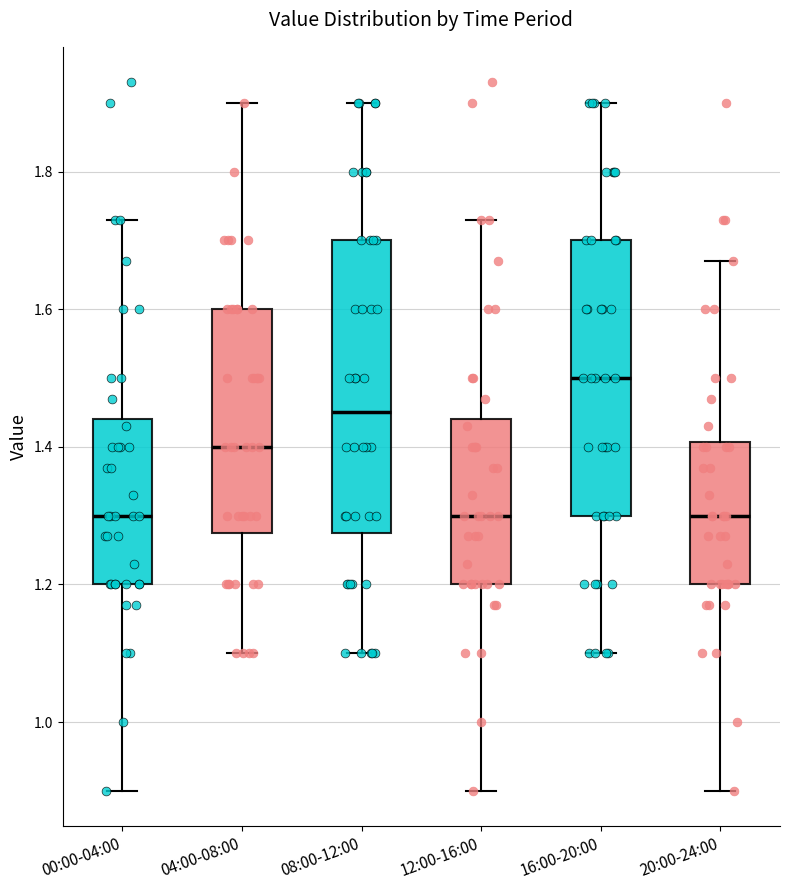

Which box's median line is the highest?

16:00-20:00